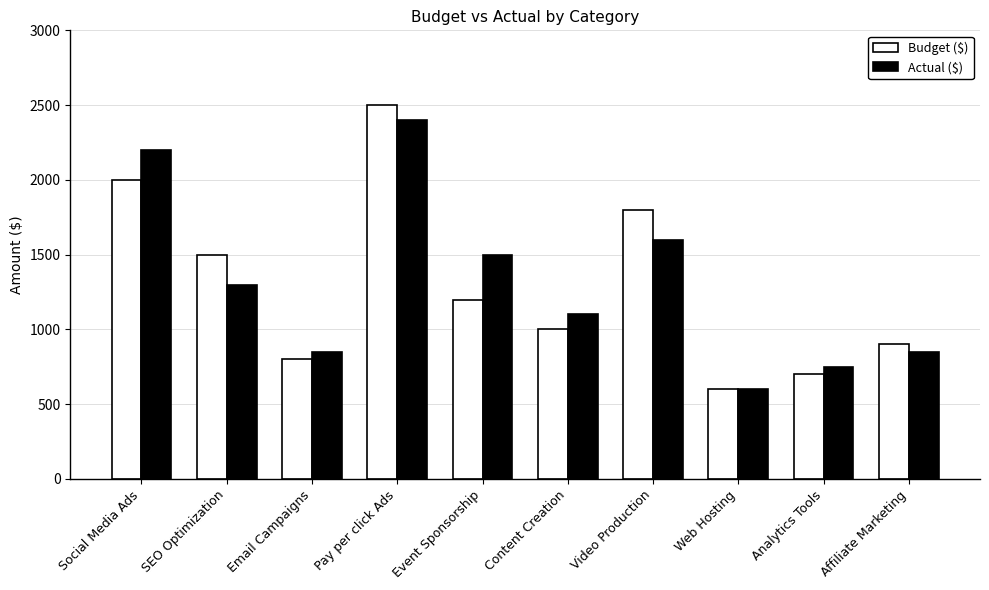

At how many categories does at least one series exceed 886?

7